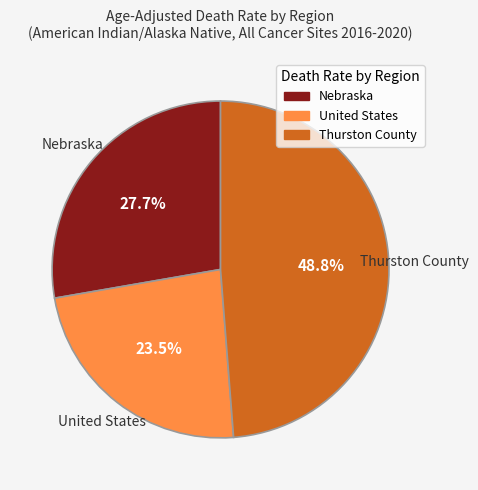

Rank the categories by value from highest to lowest.

Thurston County, Nebraska, United States